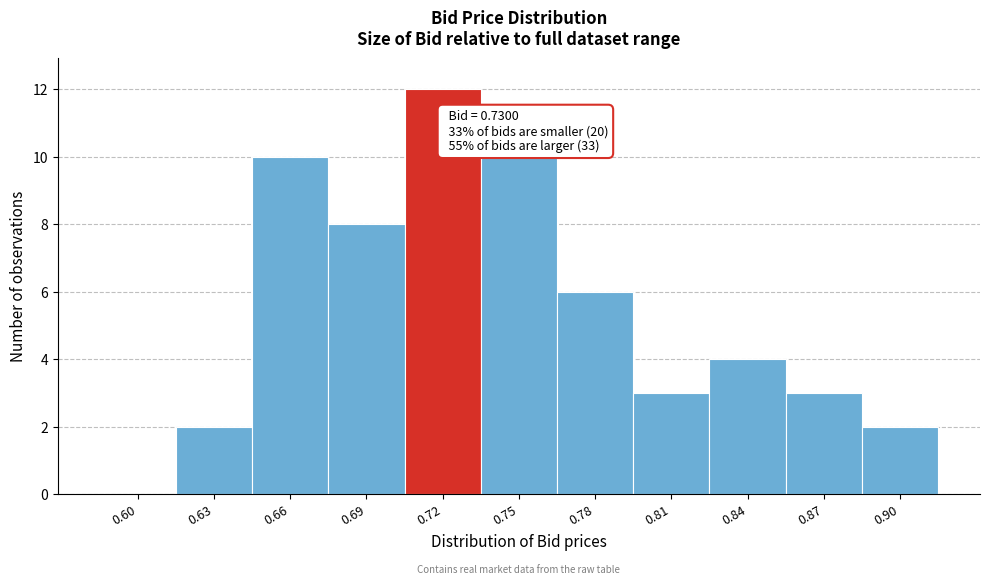

Reading left to right, list all the values displayed in this chart.

0.60=0	0.63=2	0.66=10	0.69=8	0.72=12	0.75=10	0.78=6	0.81=3	0.84=4	0.87=3	0.90=2